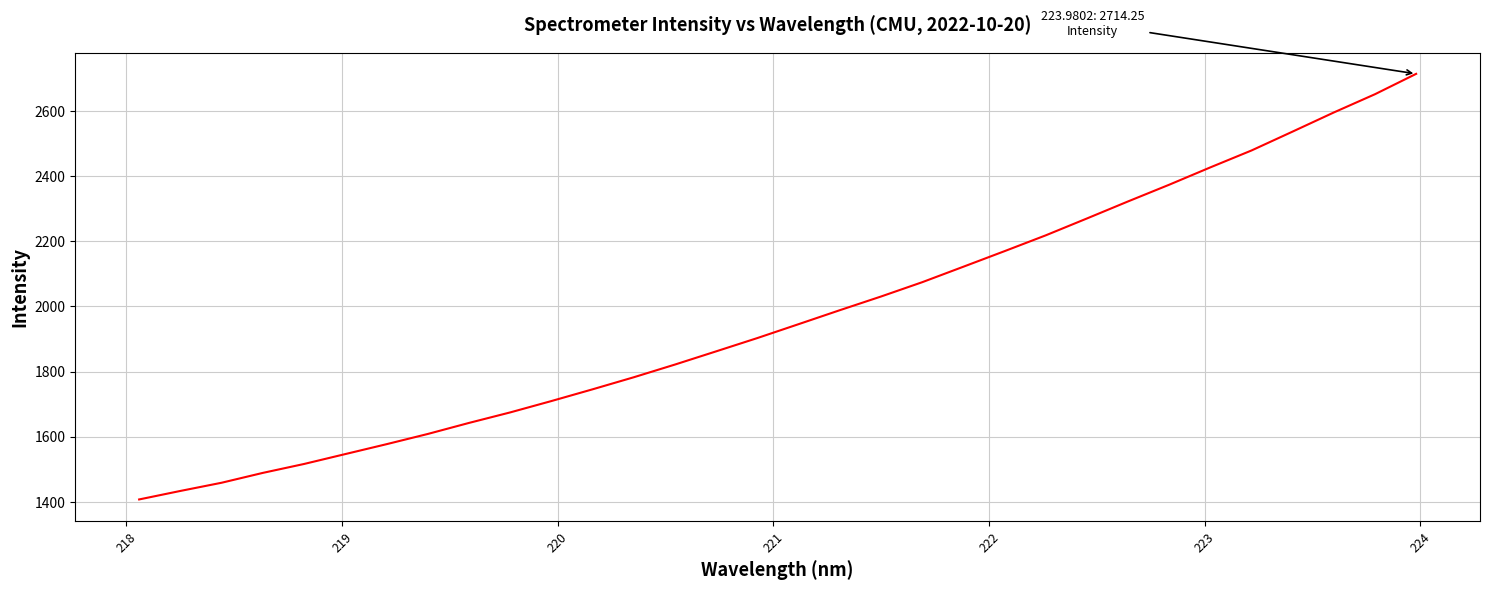

What is the difference between the maximum and minimum values?

1306.7